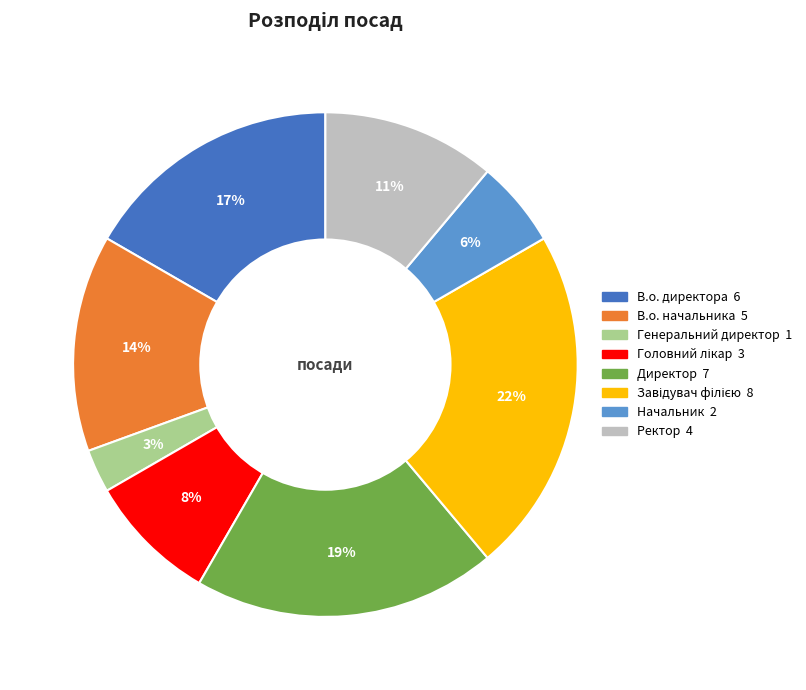

Combined, do Генеральний директор and В.о. директора account for over 50%?

No